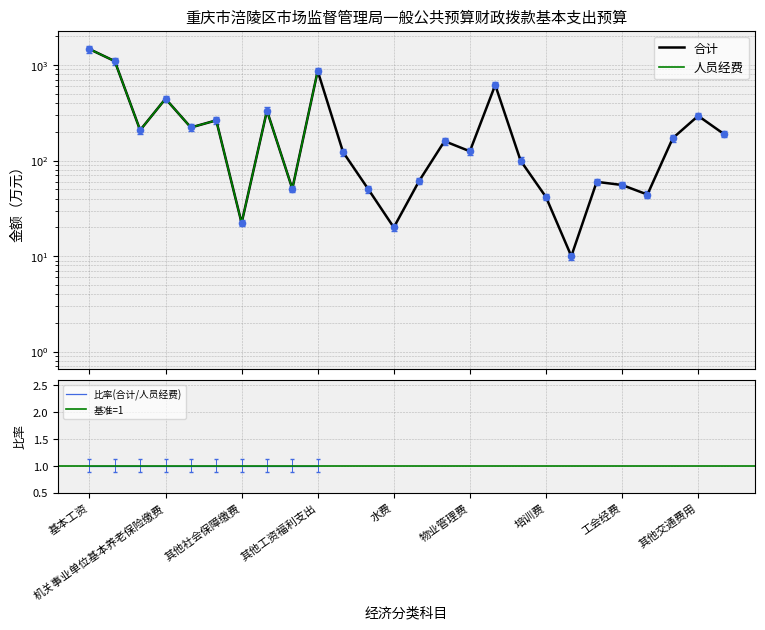

What is the ratio of the value at 住房公积金 to the value at 维修(护)费?

3.3